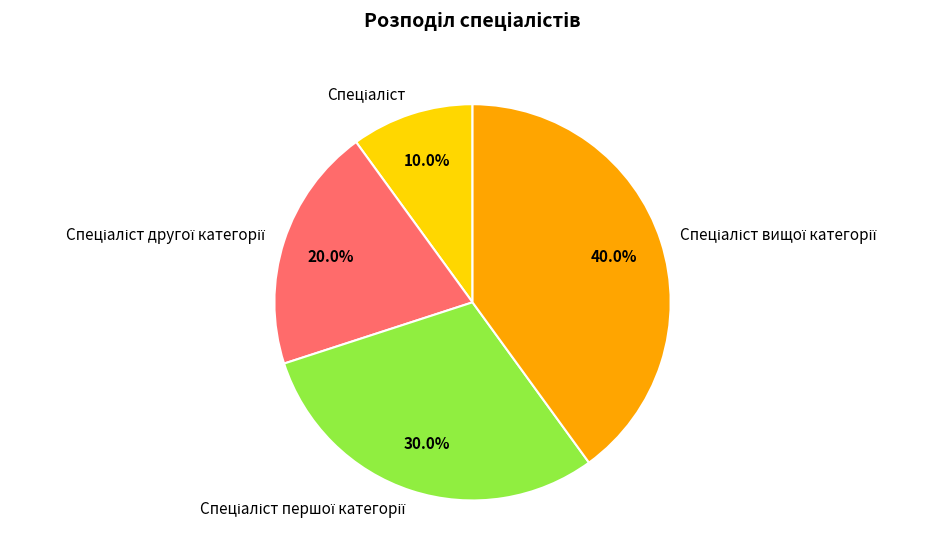

Is there a majority slice in this chart?

No